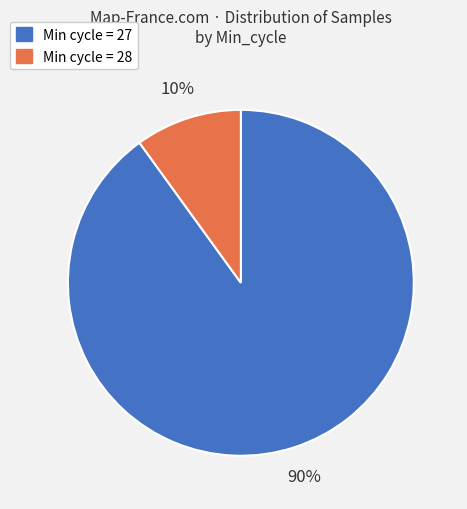

Is there a majority slice in this chart?

Yes